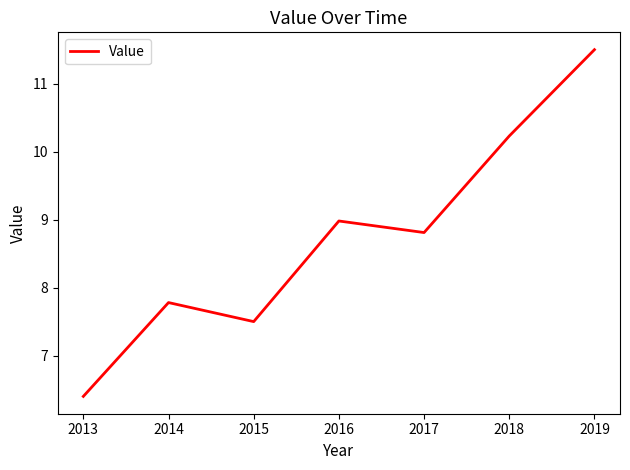

At which label does the data first exceed 8?

2016